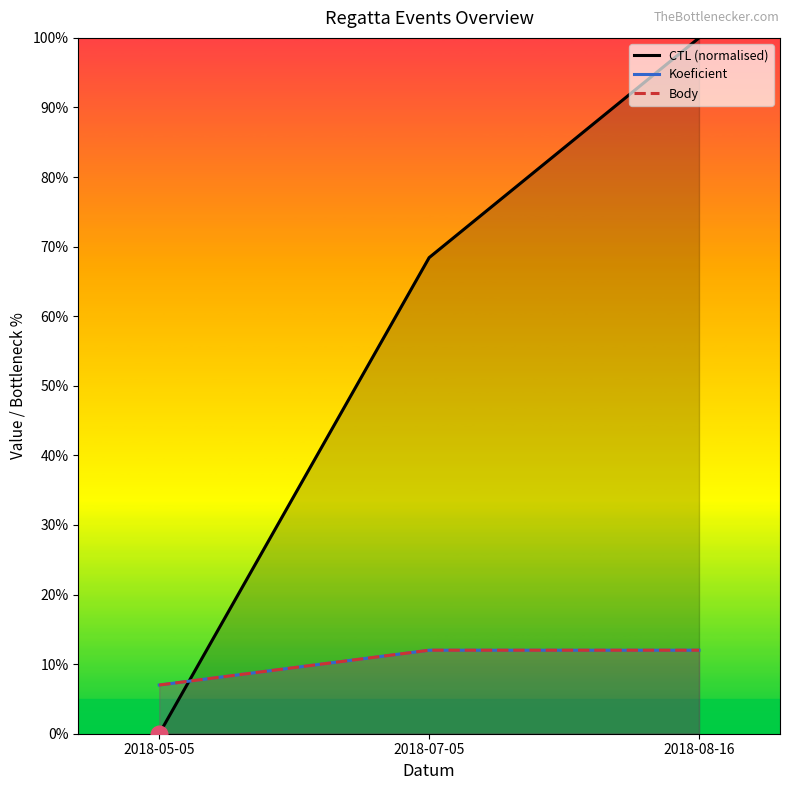

Reading left to right, what are all the values shown in this chart?

CTL (normalised): 0.0	68.4	100.0
Koeficient: 7.0	12.0	12.0
Body: 7.0	12.0	12.0